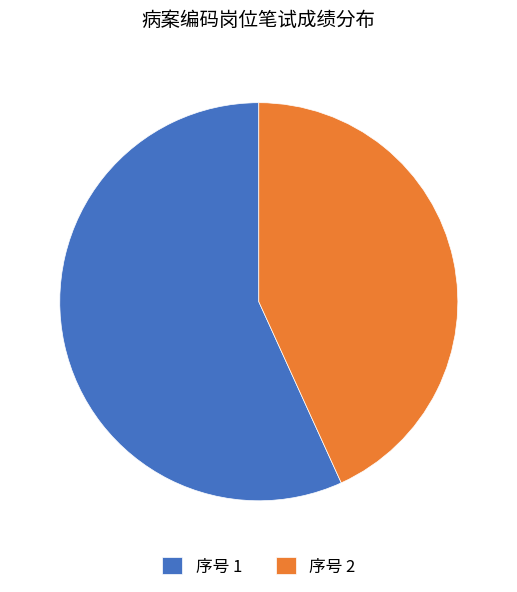

Which slice is the smallest?

序号 2